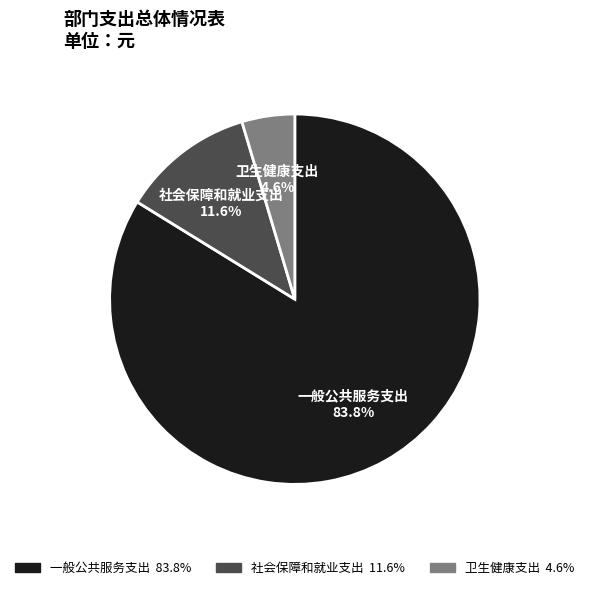

Does 社会保障和就业支出 represent more than half of the total?

No